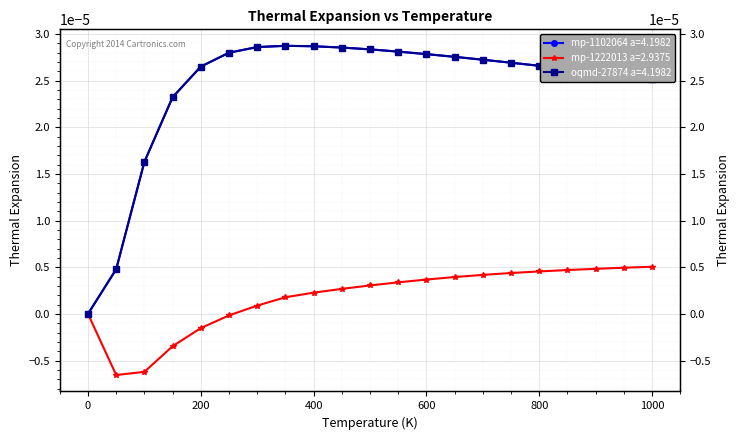

At which category is the sum across all series the highest?

450